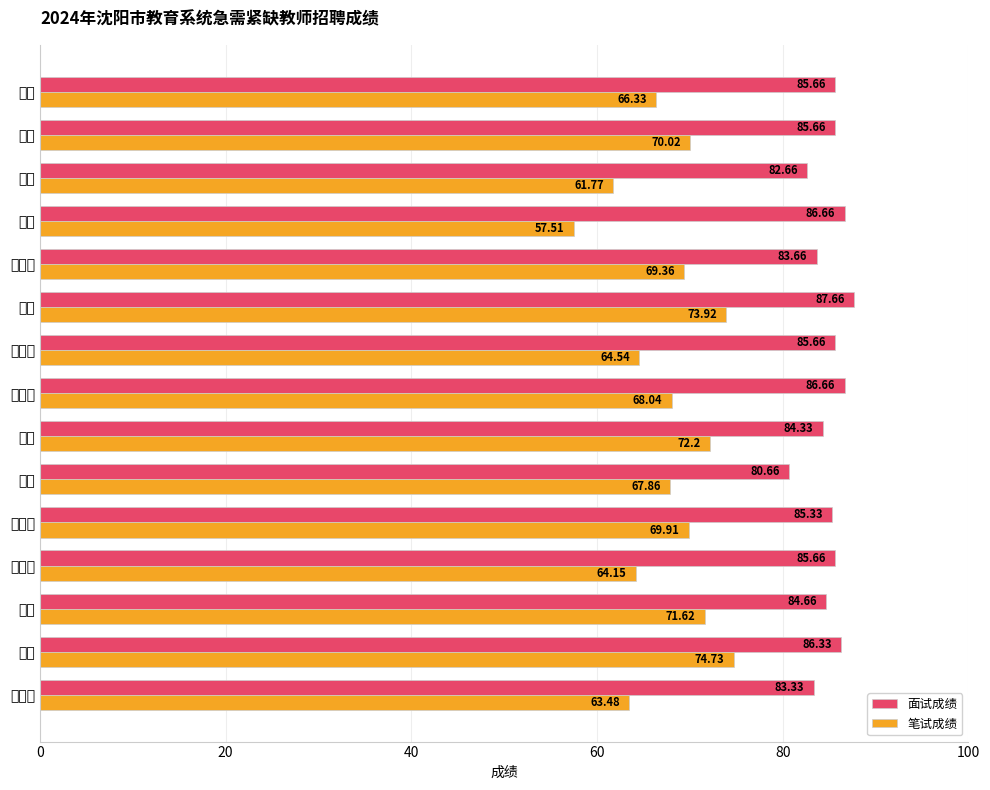

How many groups of bars are there?

15